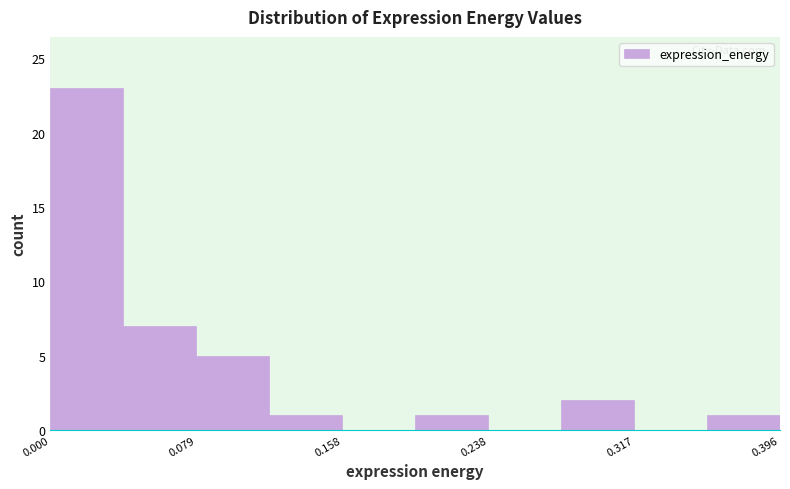

Around what value on the x-axis is the tallest bar? Give the approximate position of its centre, as read against the axis.

0.02